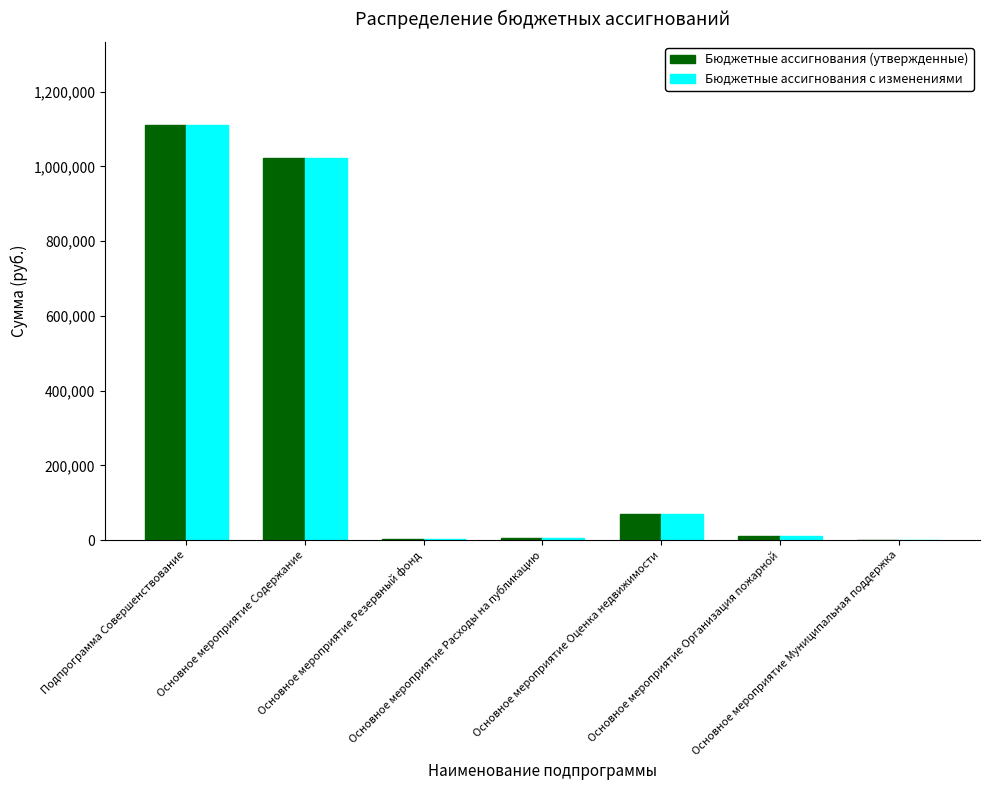

What is the highest value of the Бюджетные ассигнования с изменениями series?

1110686